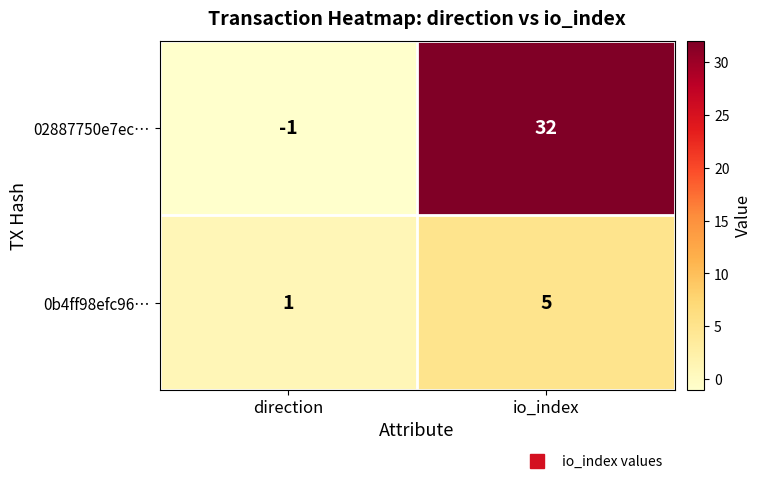

What is the smallest value displayed?

-1